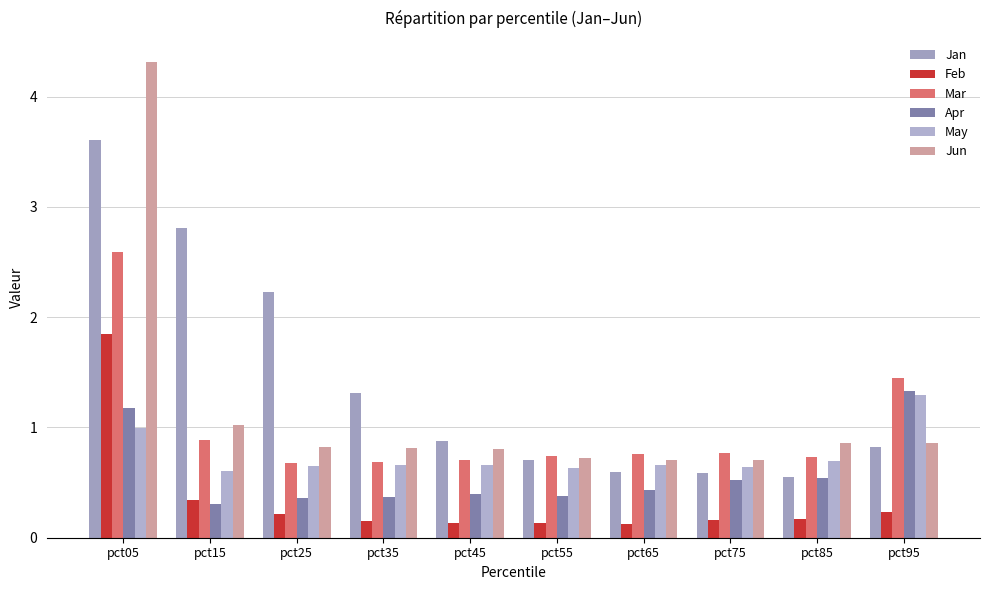

Rank the series by their average value, from highest to lowest.

Jan, Jun, Mar, May, Apr, Feb